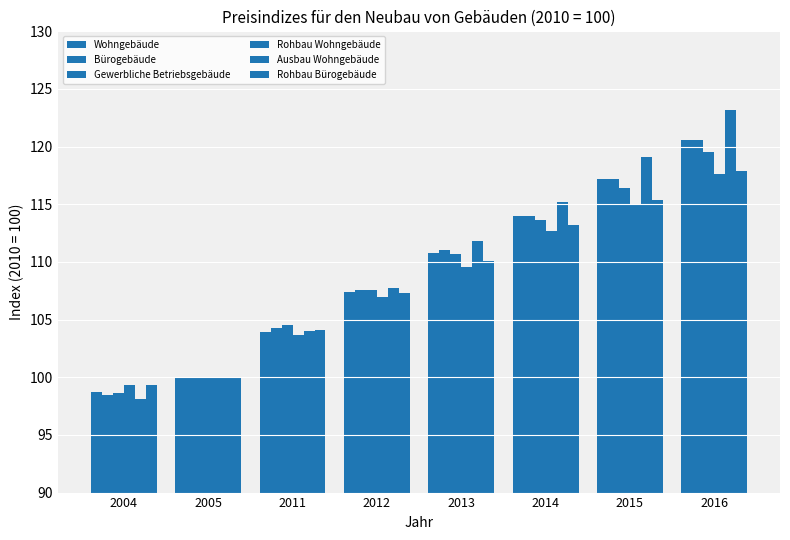

Is the value of Rohbau Wohngebäude at 2014 greater than the value of Ausbau Wohngebäude at 2011?

Yes